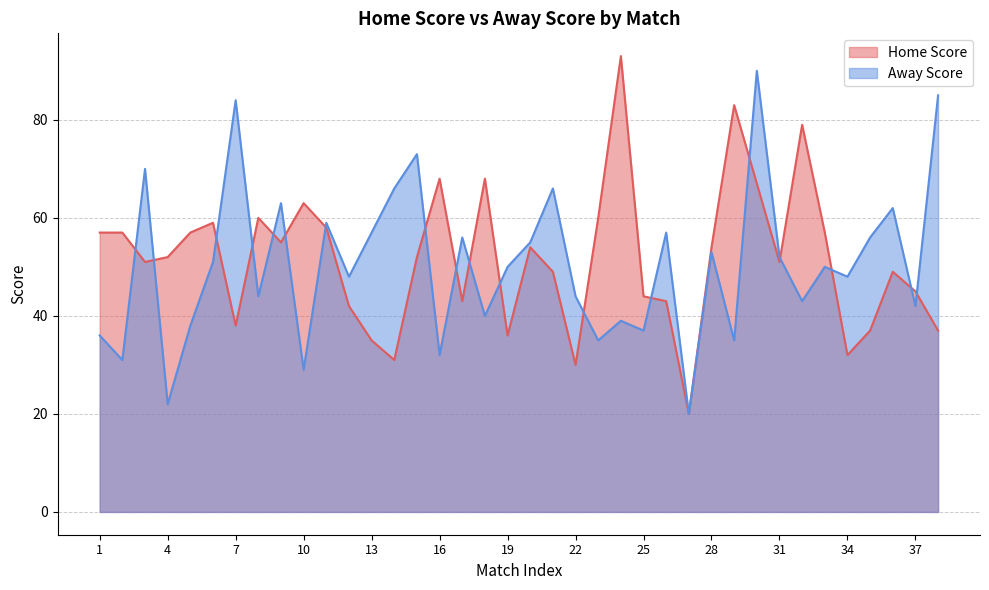

At which label does Away Score first exceed 50?

3